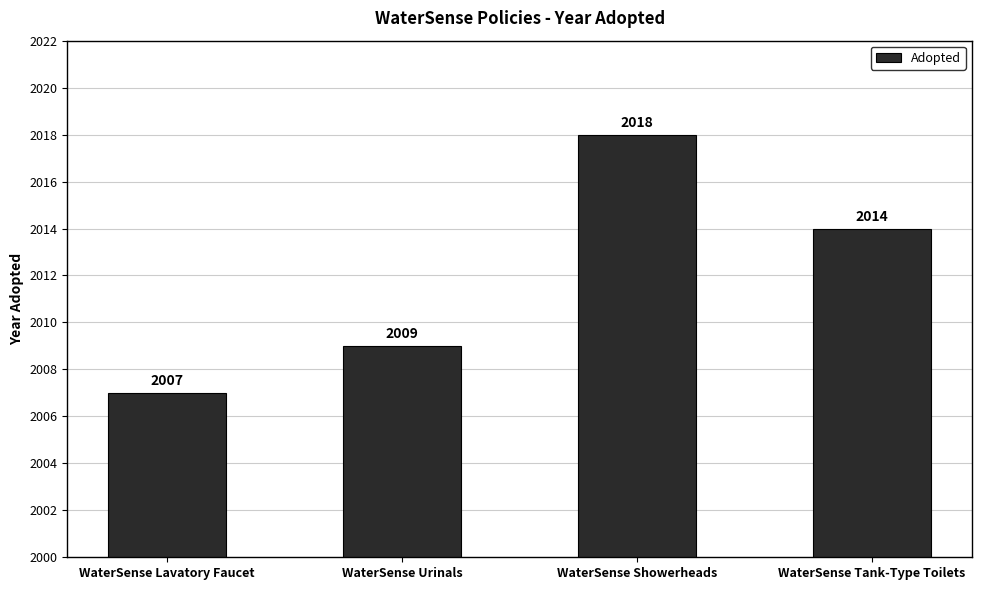

The value at WaterSense Showerheads is 2018. True or false?

True